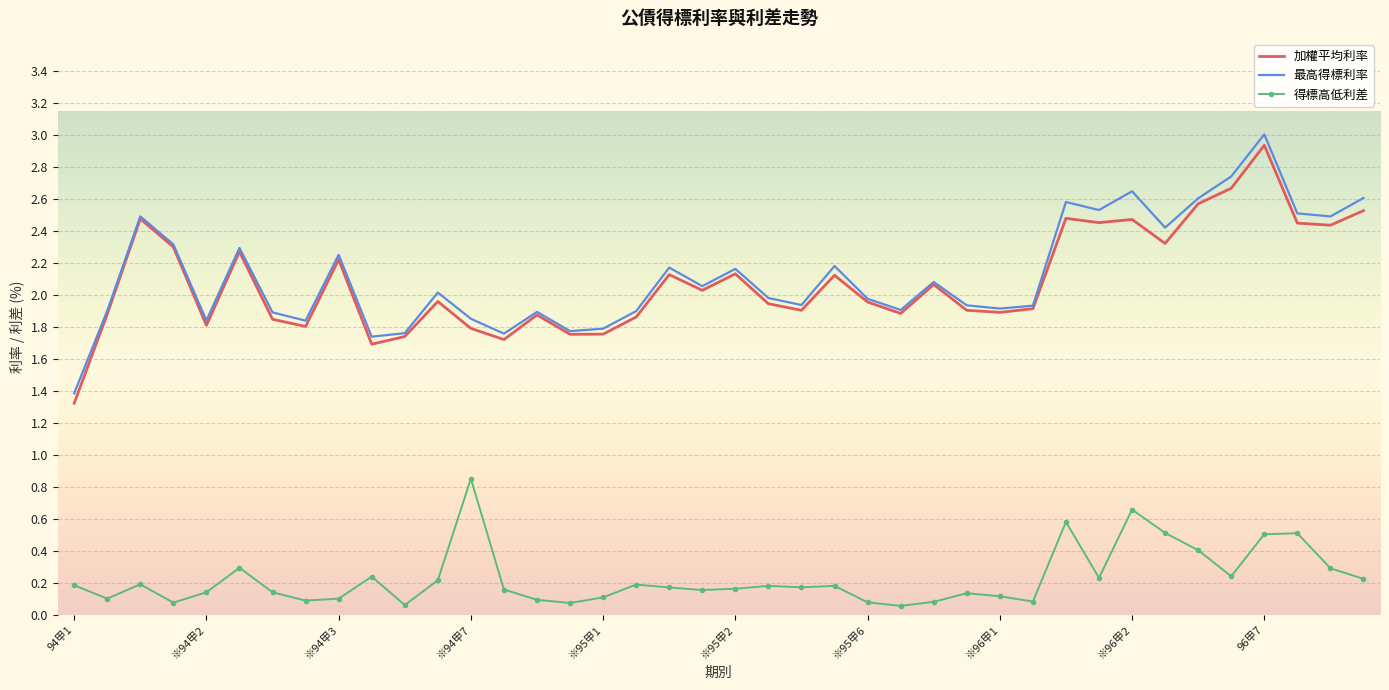

Rank the series by their maximum value, from lowest to highest.

得標高低利差, 加權平均利率, 最高得標利率